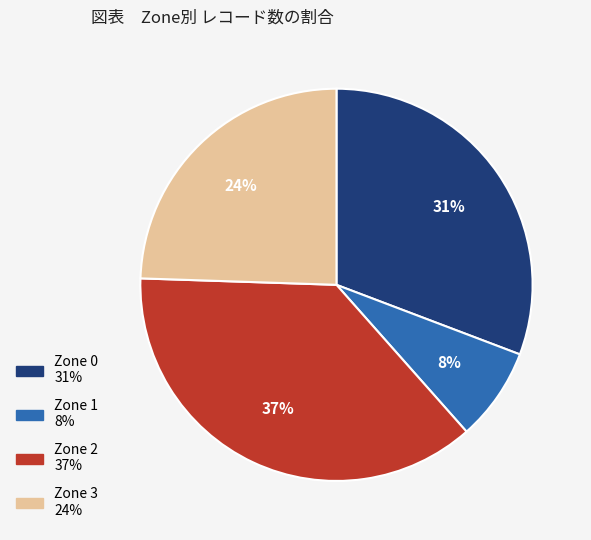

To the nearest percent, what percentage of the pie is Zone 1?

8%